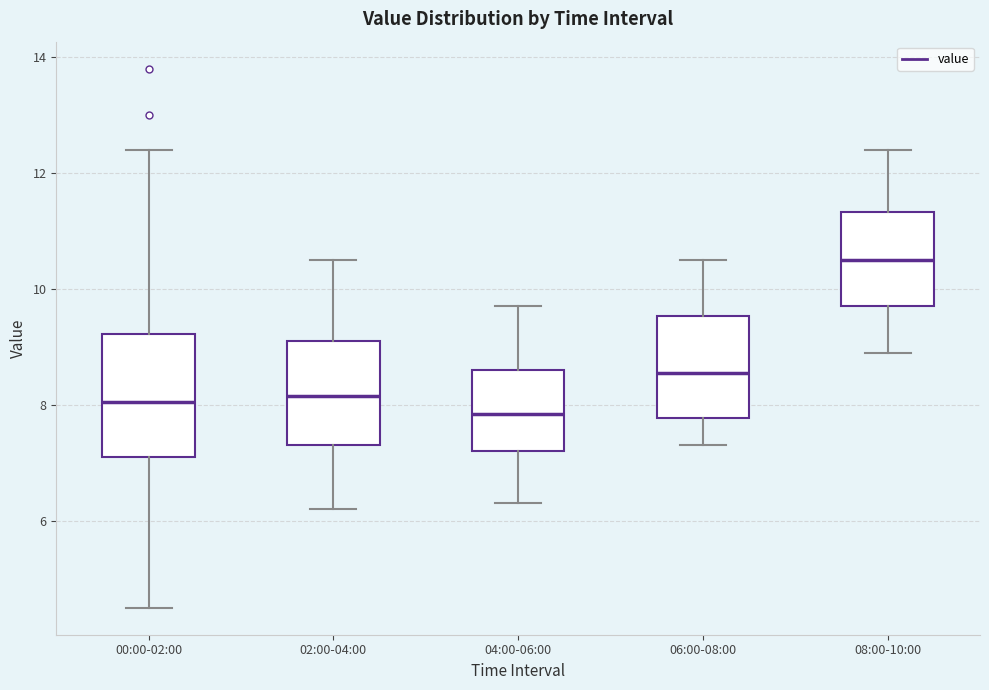

Comparing the boxes themselves (not the whiskers), which one is the tallest?

00:00-02:00